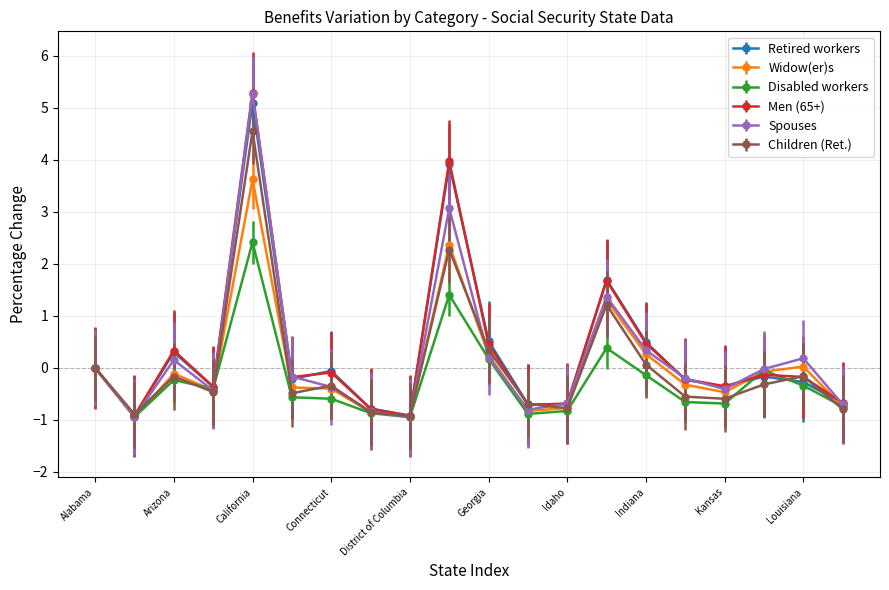

What is the difference between the second highest and minimum values in the Men (65+) series?

4.9